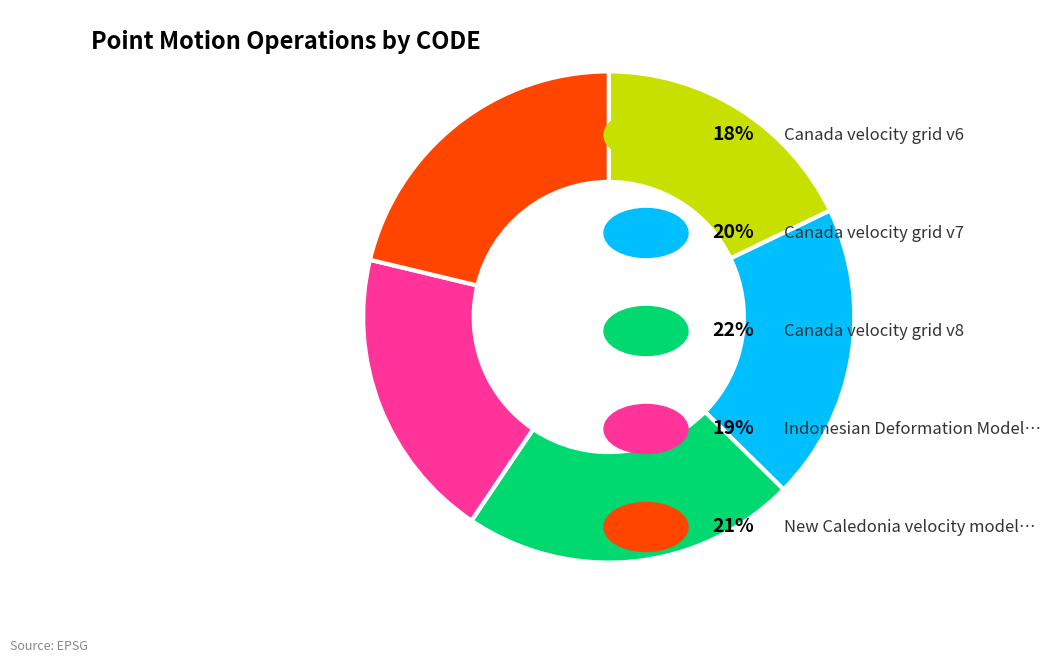

Does any single category account for the majority?

No